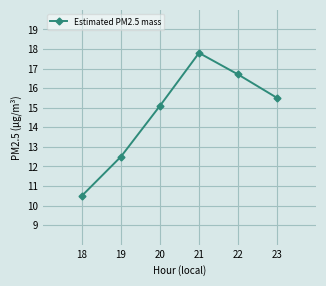

The value at 20 is 26.6. True or false?

False